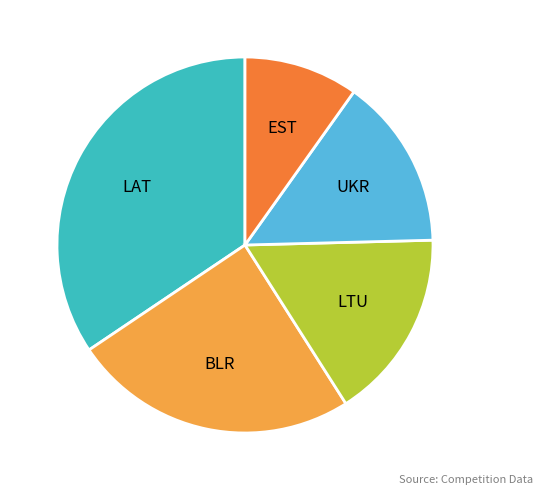

Count the number of slices in the pie.

5